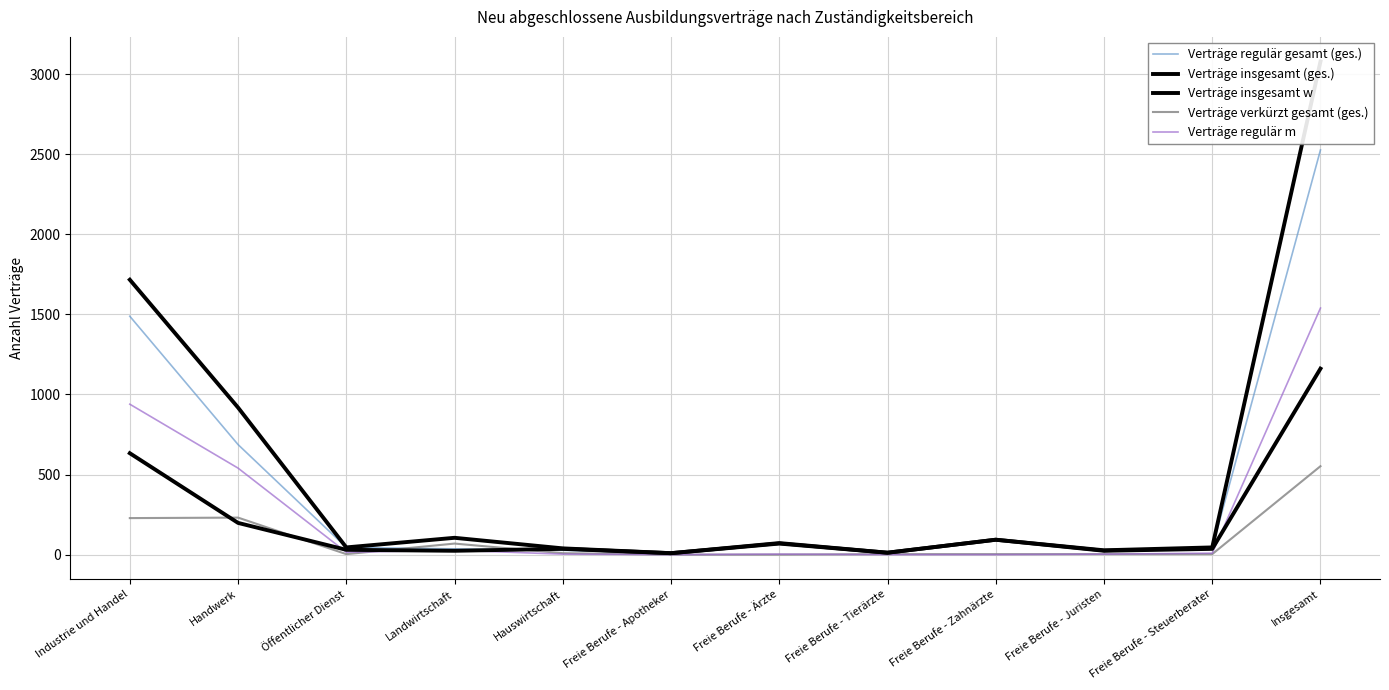

What is the average value of the Verträge verkürzt gesamt (ges.) series?

92